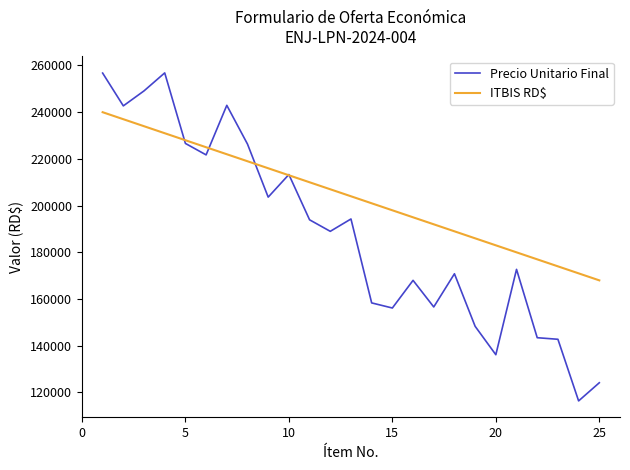

True or false: ITBIS RD$ has more than 0 interior local peaks.

False